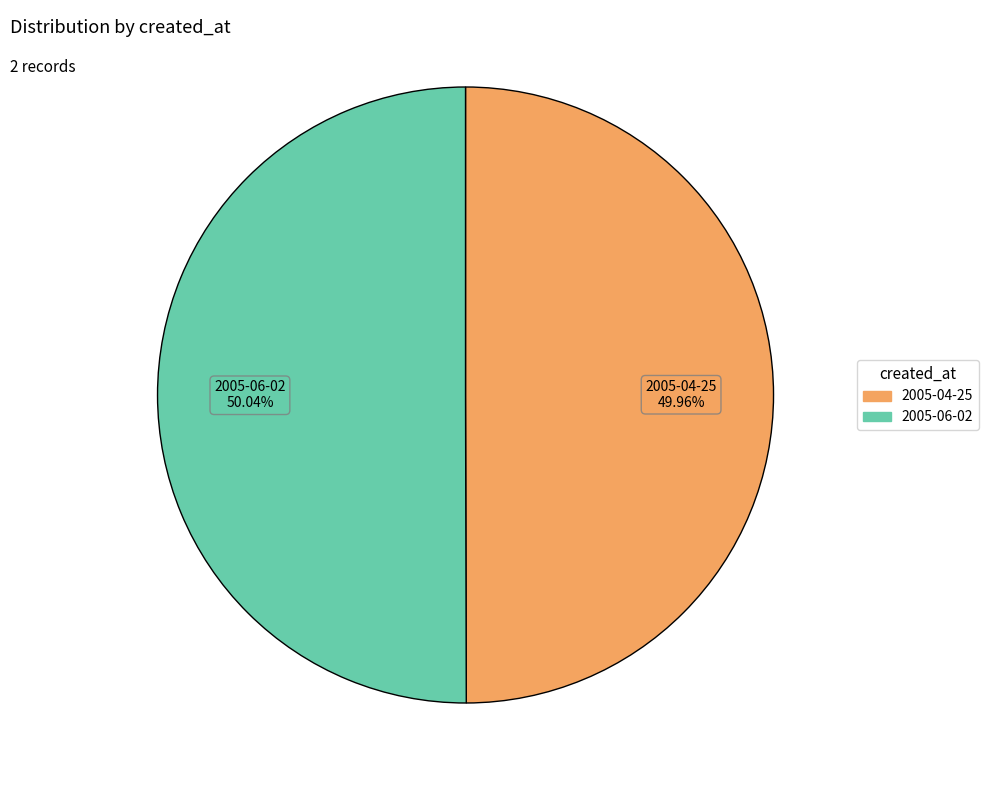

To the nearest percent, what is the combined percentage of 2005-04-25 and 2005-06-02?

100%